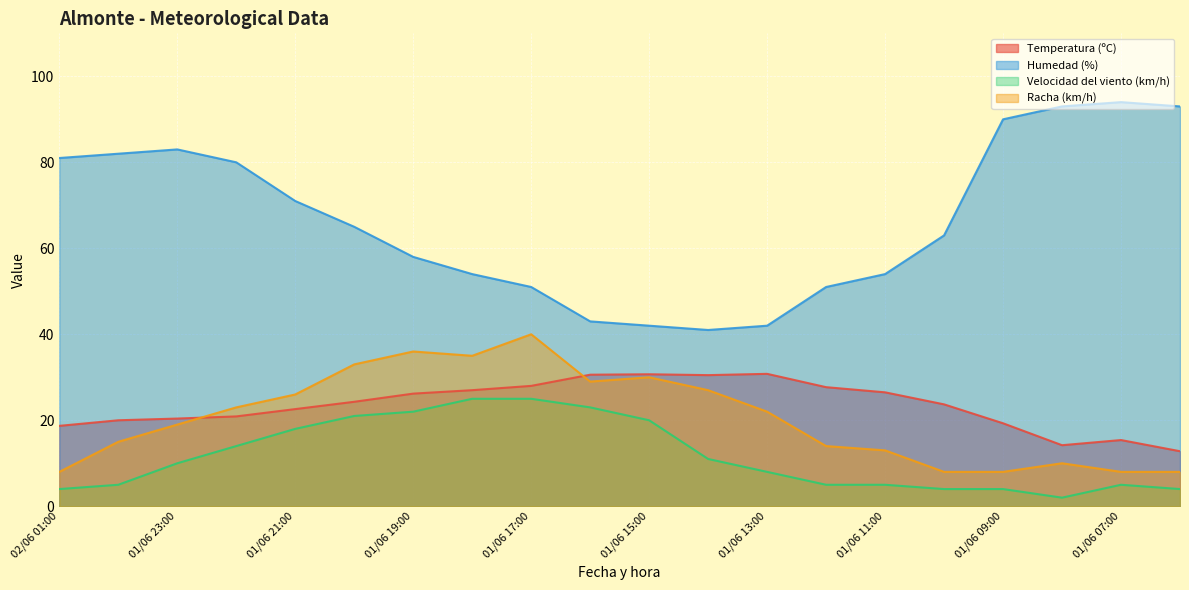

True or false: Racha (km/h) has a value of 30.0 at 01/06 15:00.

True